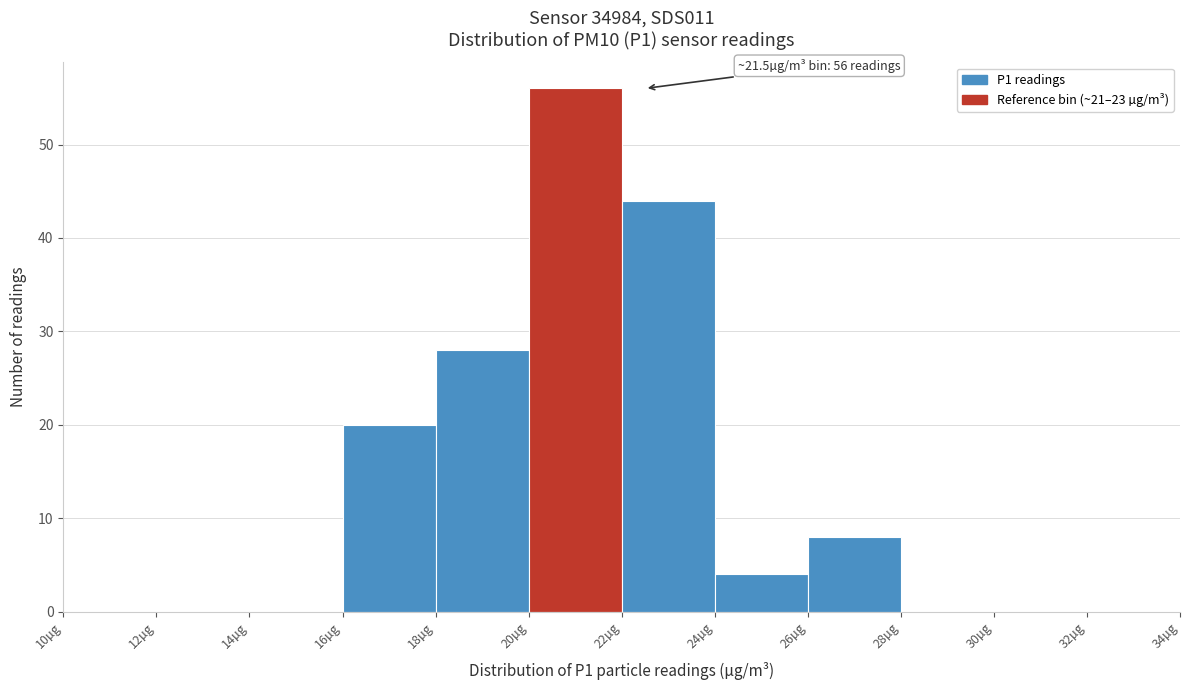

Which range on the x-axis has the tallest bar?

20 to 22